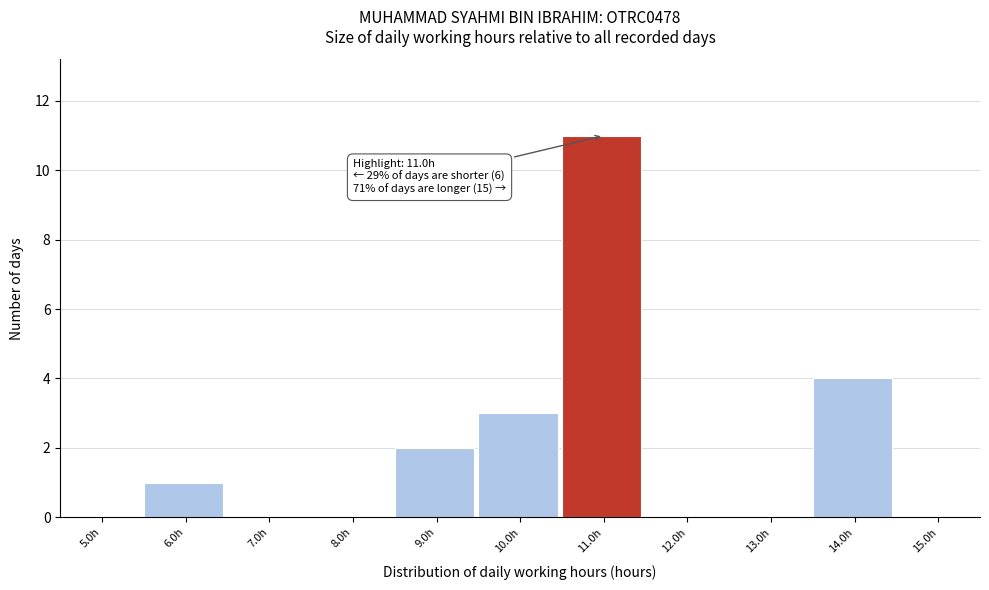

Reading left to right, extract all data points from this chart.

5.0h=0	6.0h=1	7.0h=0	8.0h=0	9.0h=2	10.0h=3	11.0h=11	12.0h=0	13.0h=0	14.0h=4	15.0h=0